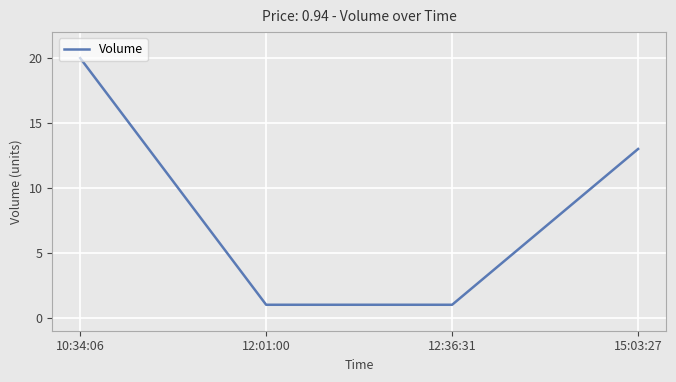

At which category does the chart reach its peak across all series?

10:34:06